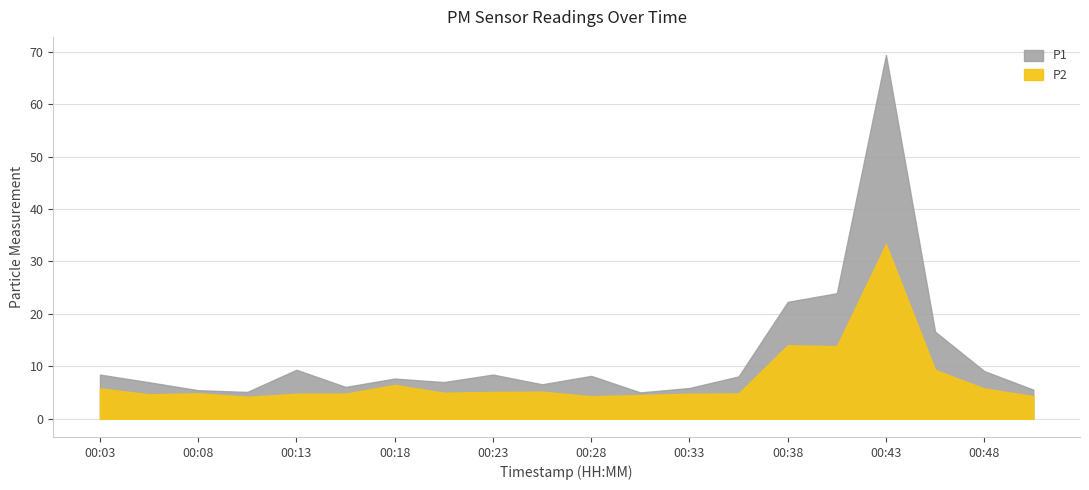

What is the minimum value for P2?

4.2